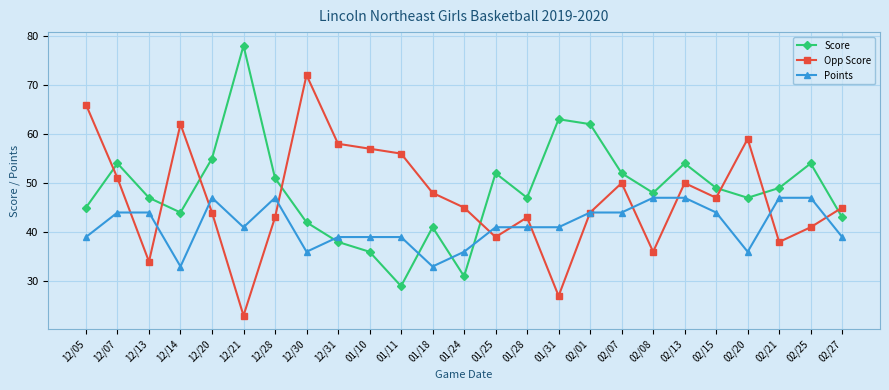

What value does the Points series have at 12/28, to the nearest 5?

45